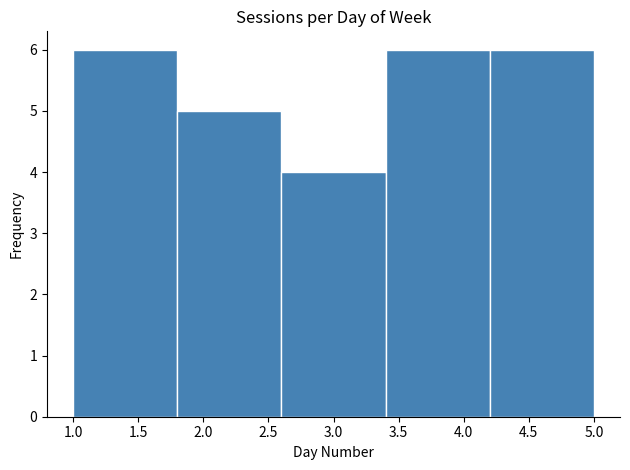

Reading left to right, transcribe this chart: for each bar, give the range it covers on the x-axis and its height. The values are not printed on the chart, so give them approximately, as read against the axis.

1.0 to 1.8: 6
1.8 to 2.6: 5
2.6 to 3.4: 4
3.4 to 4.2: 6
4.2 to 5.0: 6